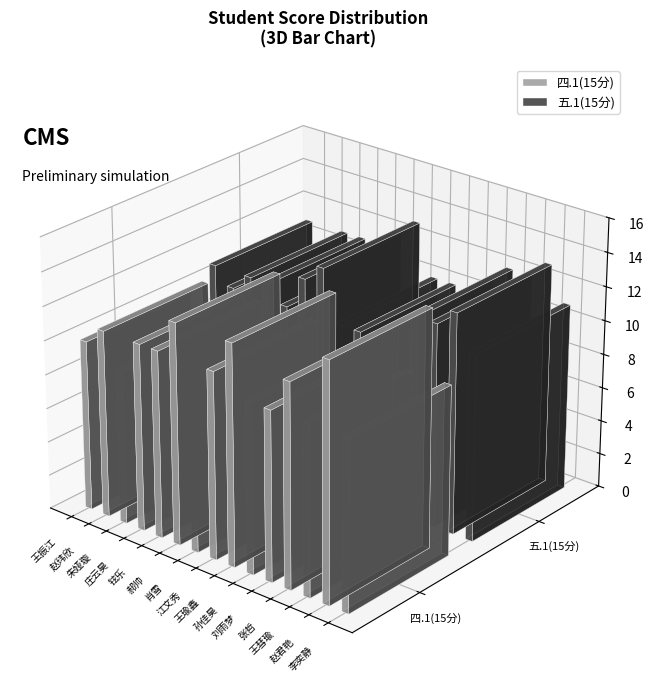

What is the value of the 四.1(15分) bar at the 11th from the left?

10